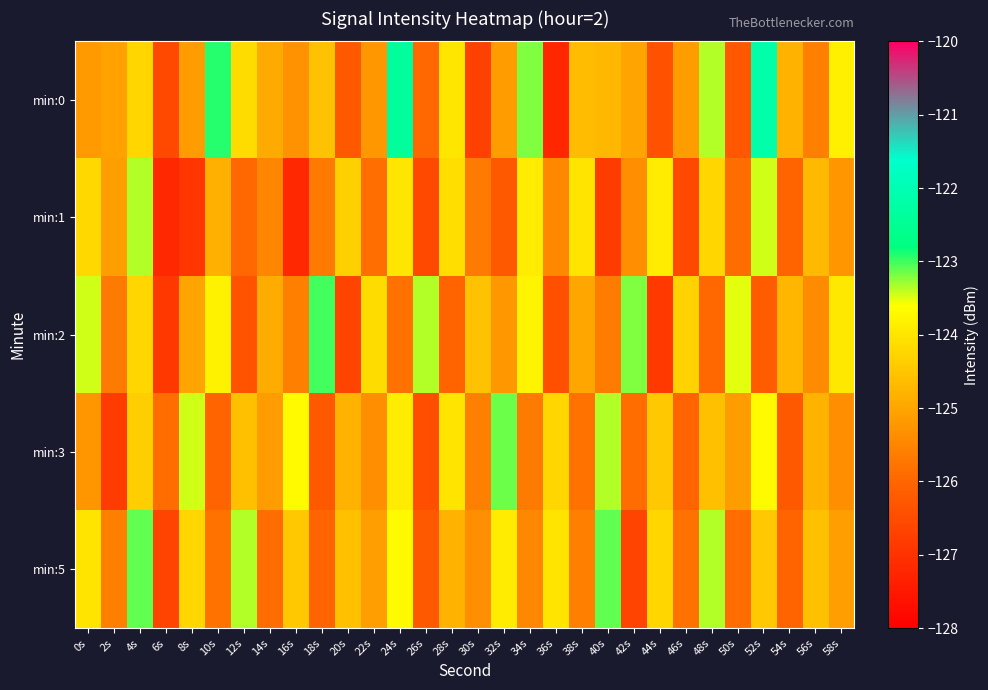

At 6s, list the series in order from largest to smallest.

min:3, min:0, min:5, min:2, min:1